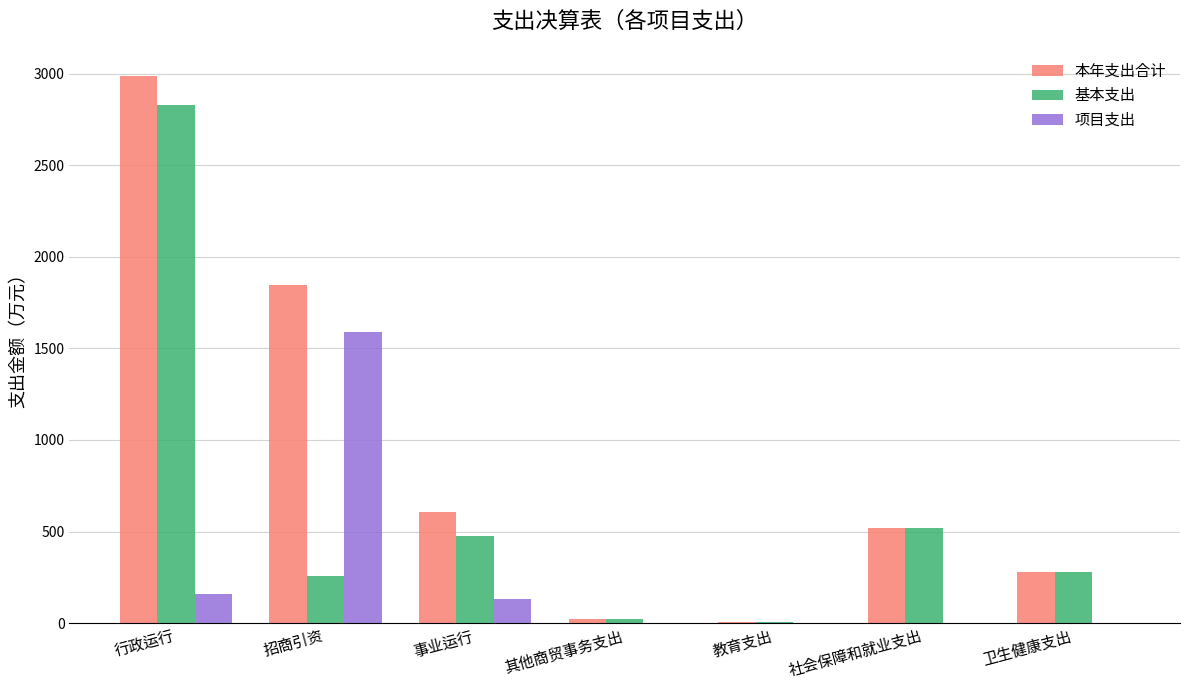

Does the chart contain stacked bars?

No